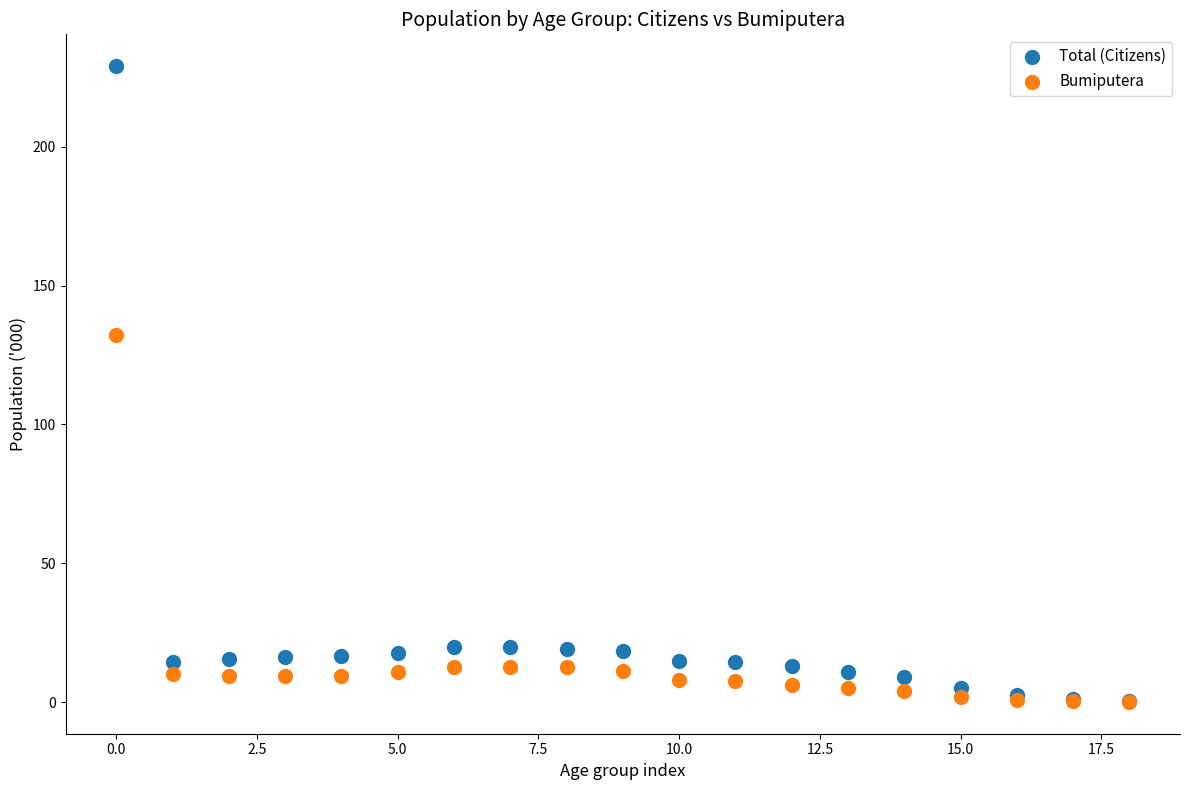

Across all series, what Y value is closest to 114?

132.2